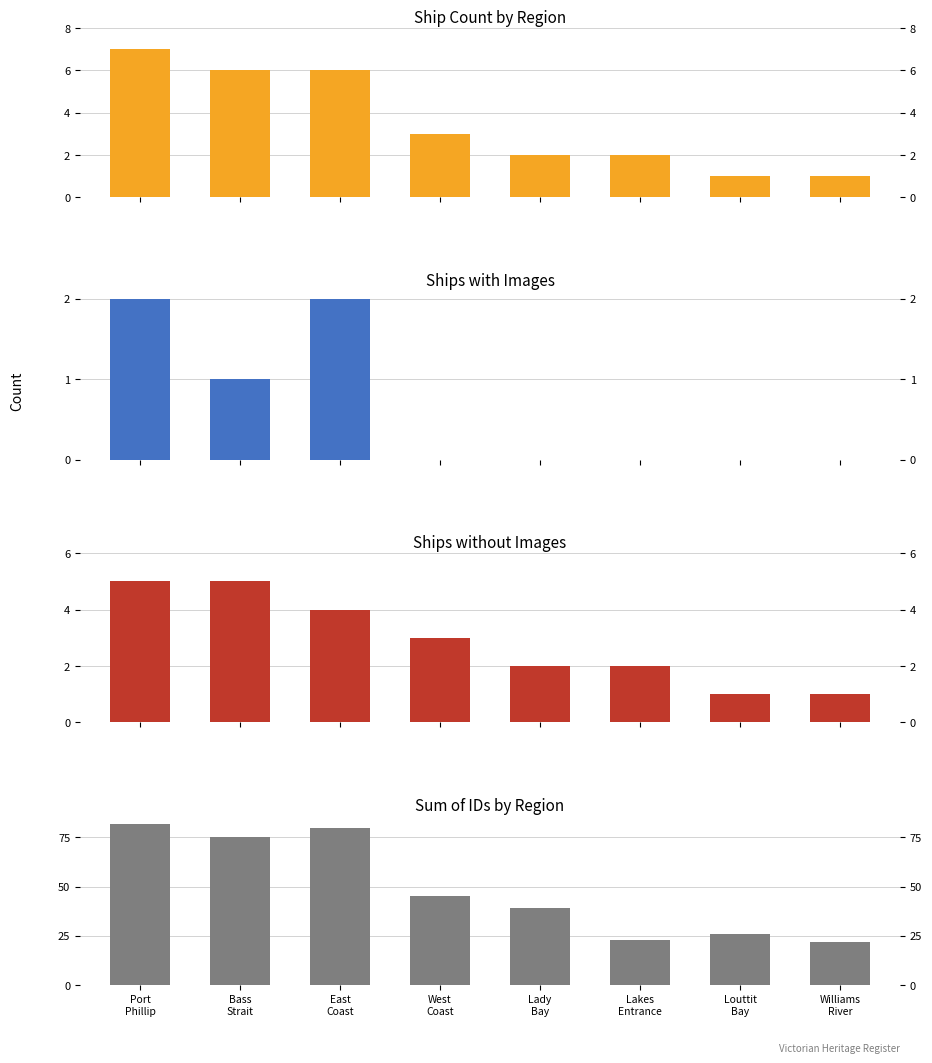

What are all the series names shown in the legend?

Total Ships, Ships with Image, Ships without Image, Sum of IDs